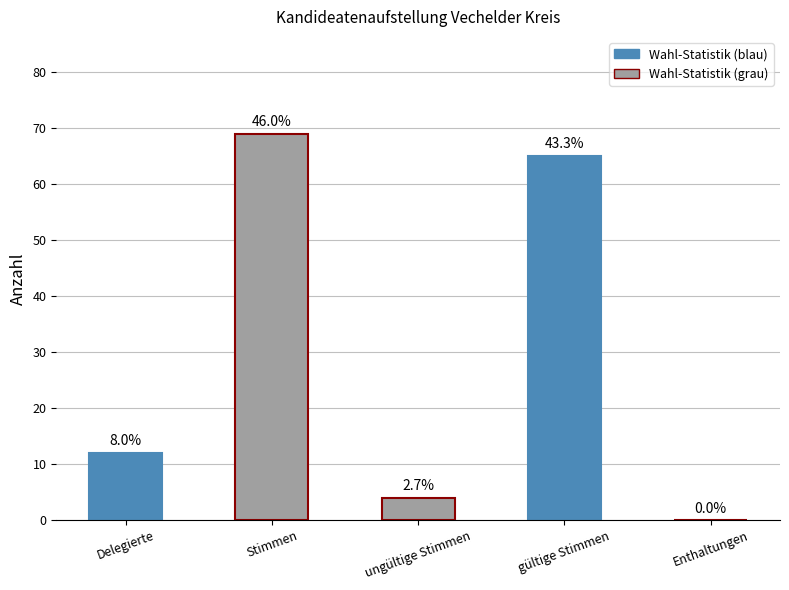

Which label corresponds to the largest value in the chart?

Stimmen